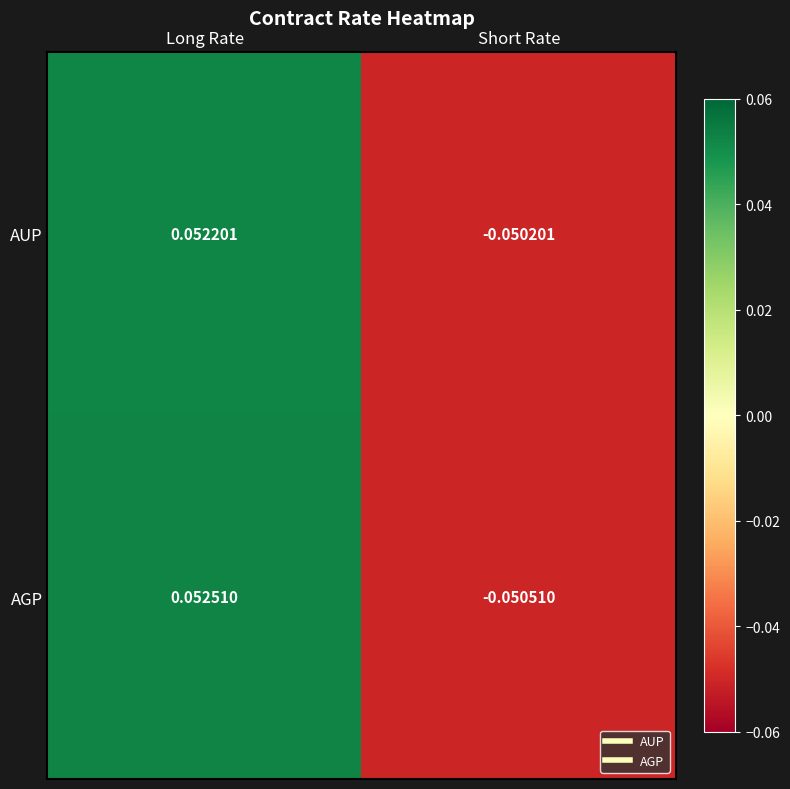

Count the number of categories in the chart.

2